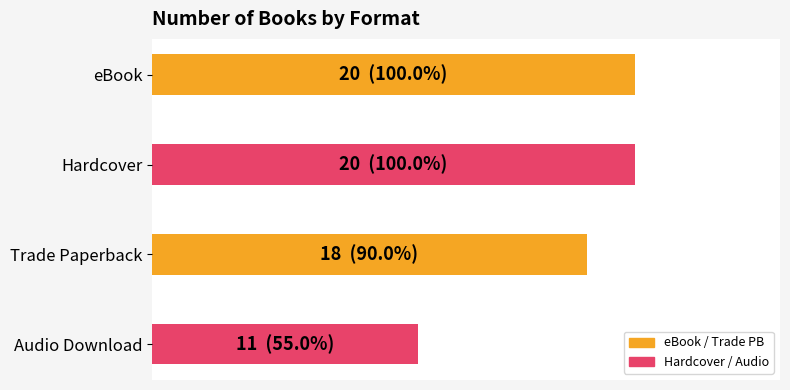

What is the maximum value shown in the chart?

20